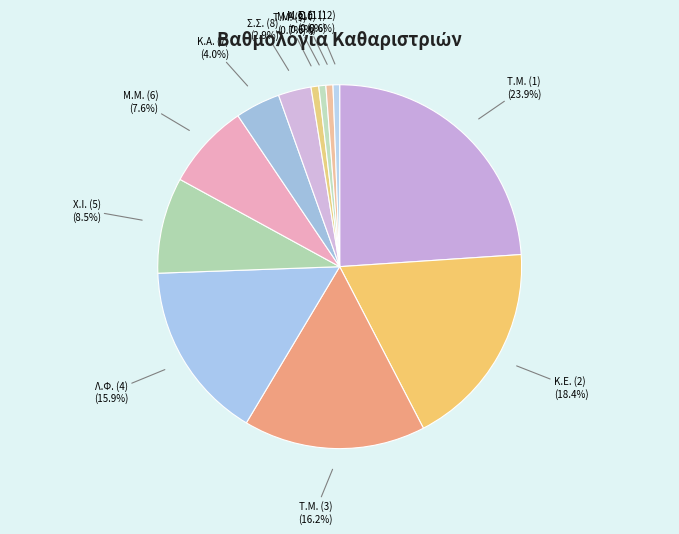

What is the largest slice in the pie chart?

Τ.Μ. (1)